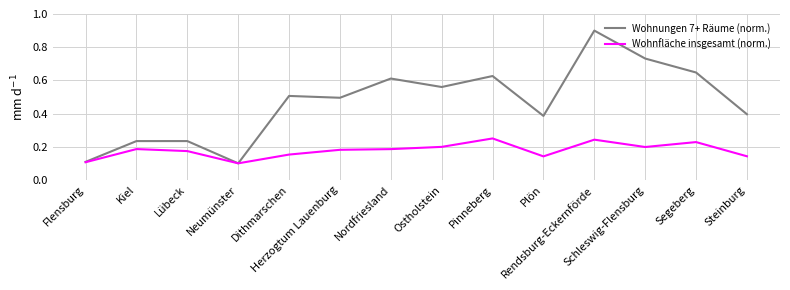

At which label does Wohnungen 7+ Räume (norm.) reach its minimum?

Neumünster